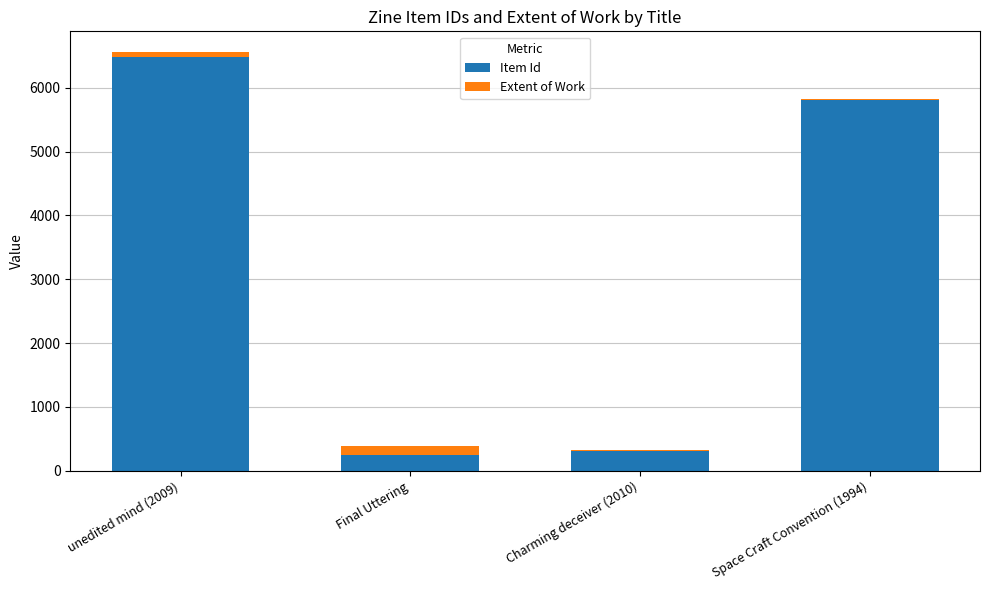

What is the total value across all series at Charming deceiver (2010)?

321